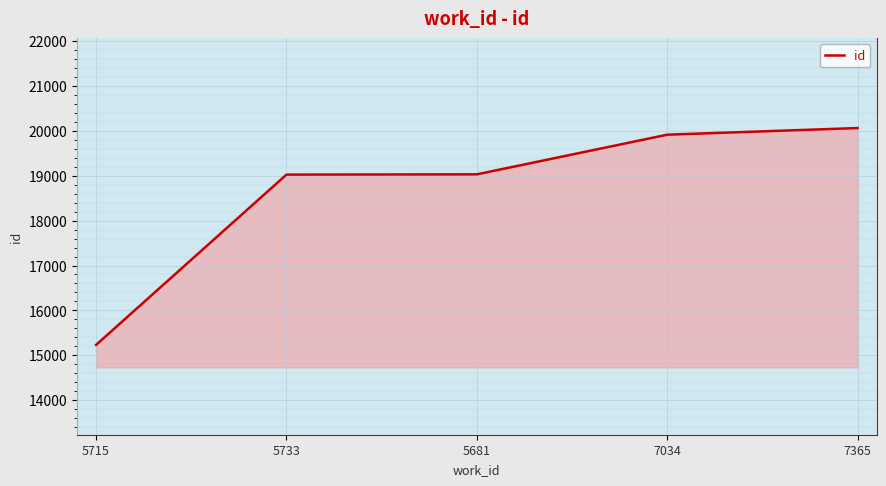

What is the change in value from 5733 to 7034?

+889